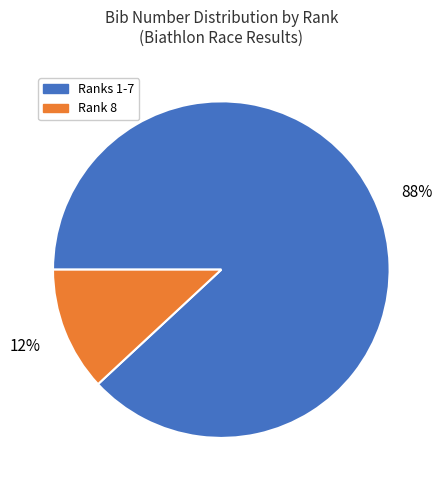

To the nearest percent, what is the difference between the largest and smallest slice percentages?

76%